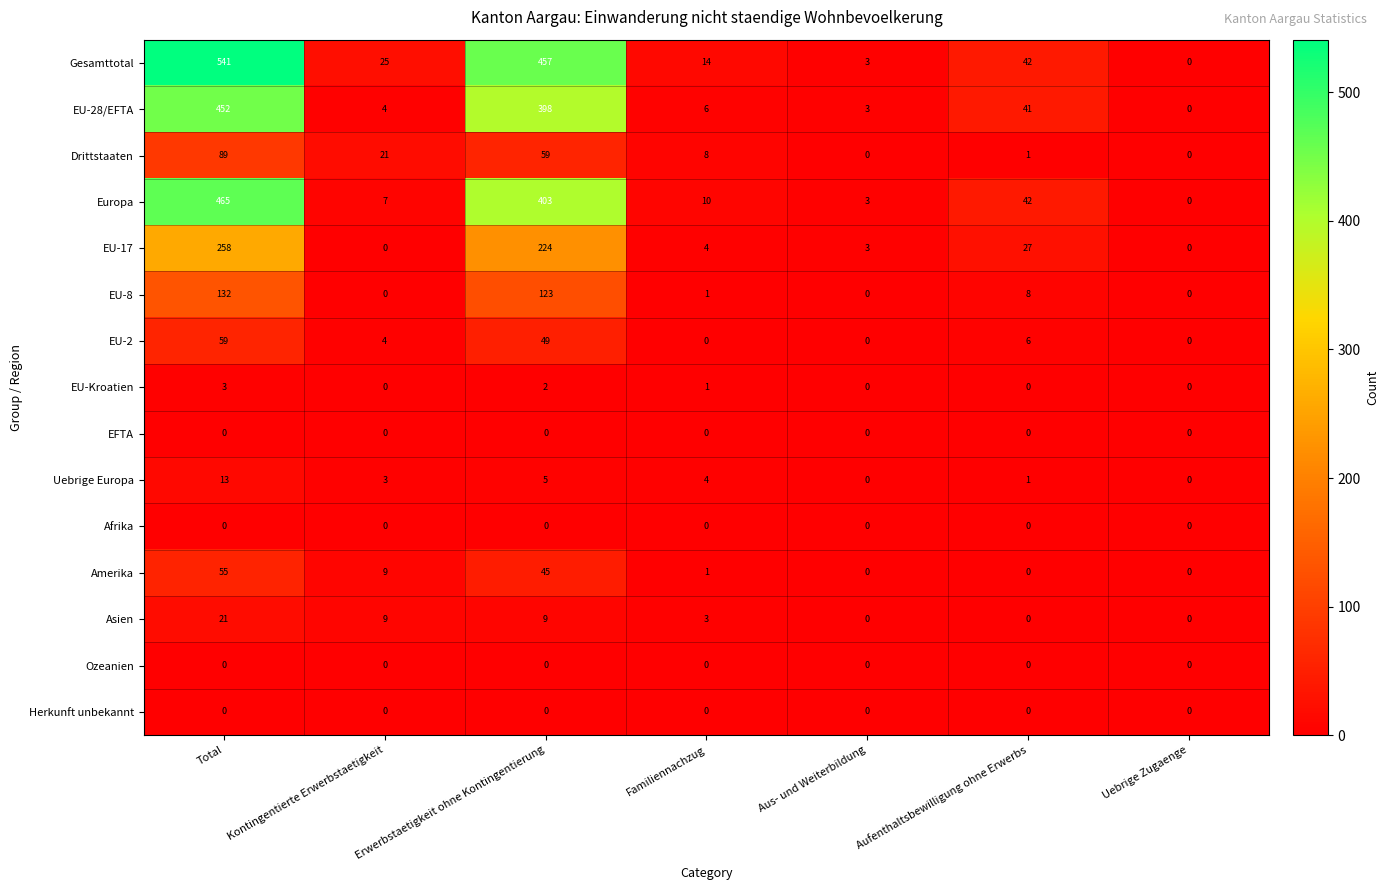

Count the number of data series in this chart.

15